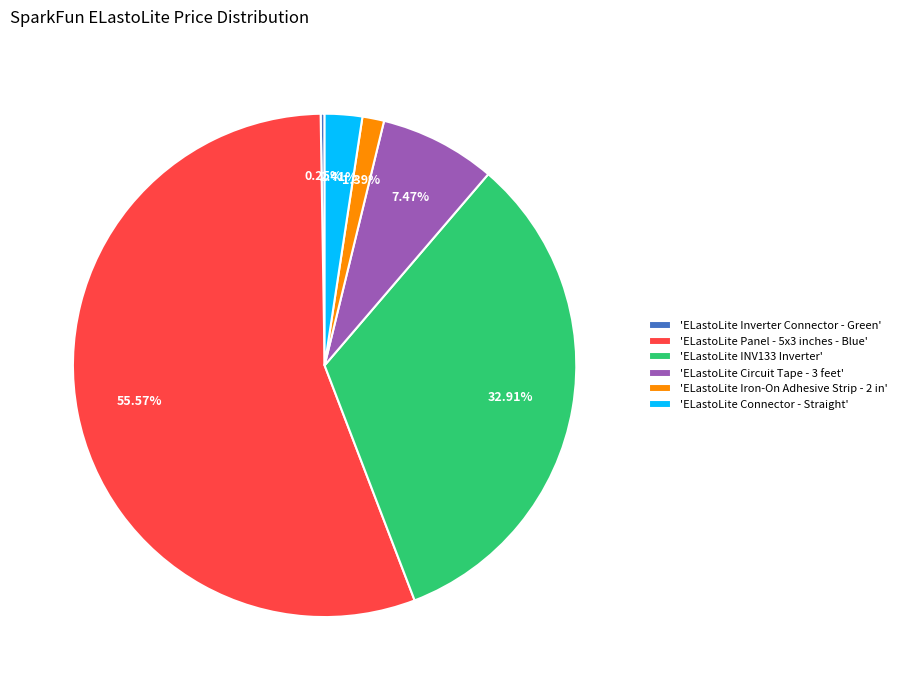

To the nearest percent, what is the difference between the largest and smallest slice percentages?

55%